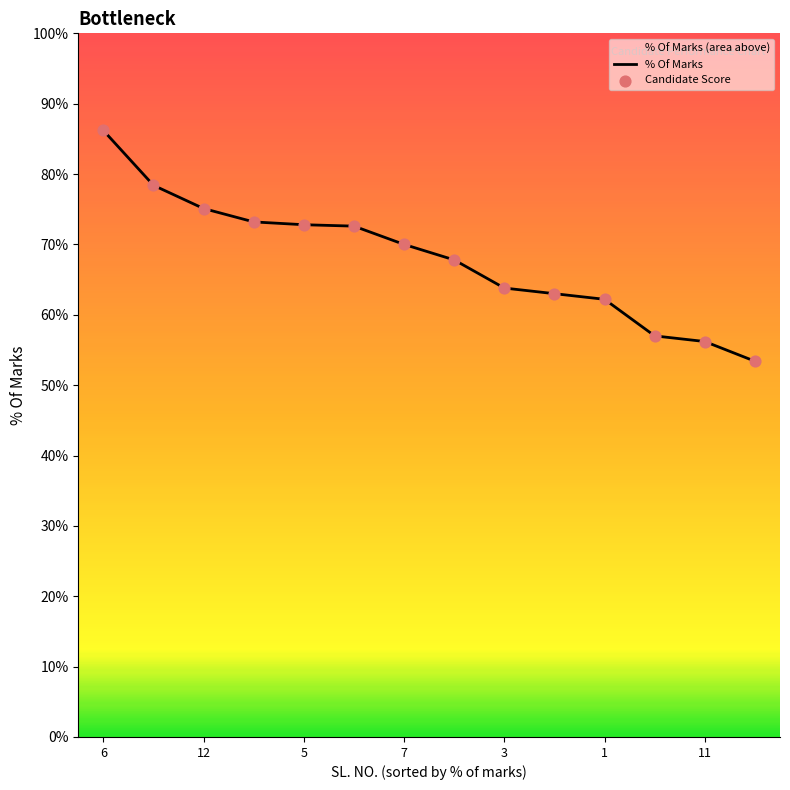

At how many categories does at least one series exceed 57?

11